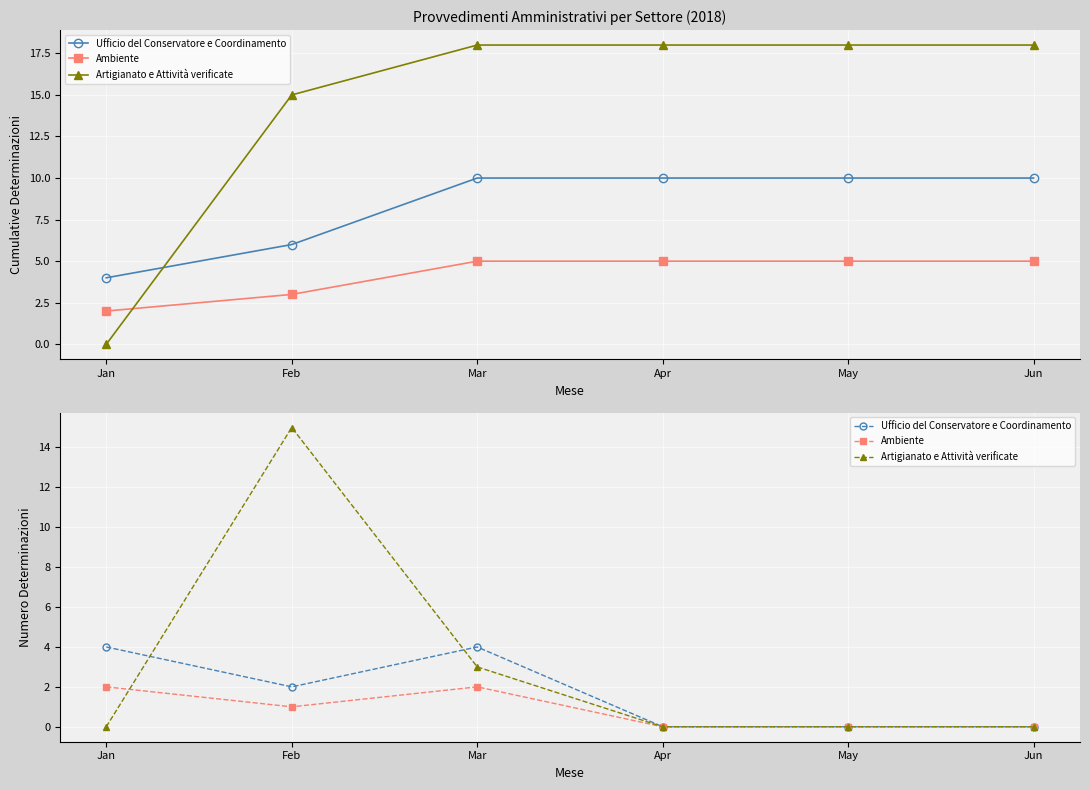

How many interior local valleys does the Ufficio del Conservatore e Coordinamento series have?

1